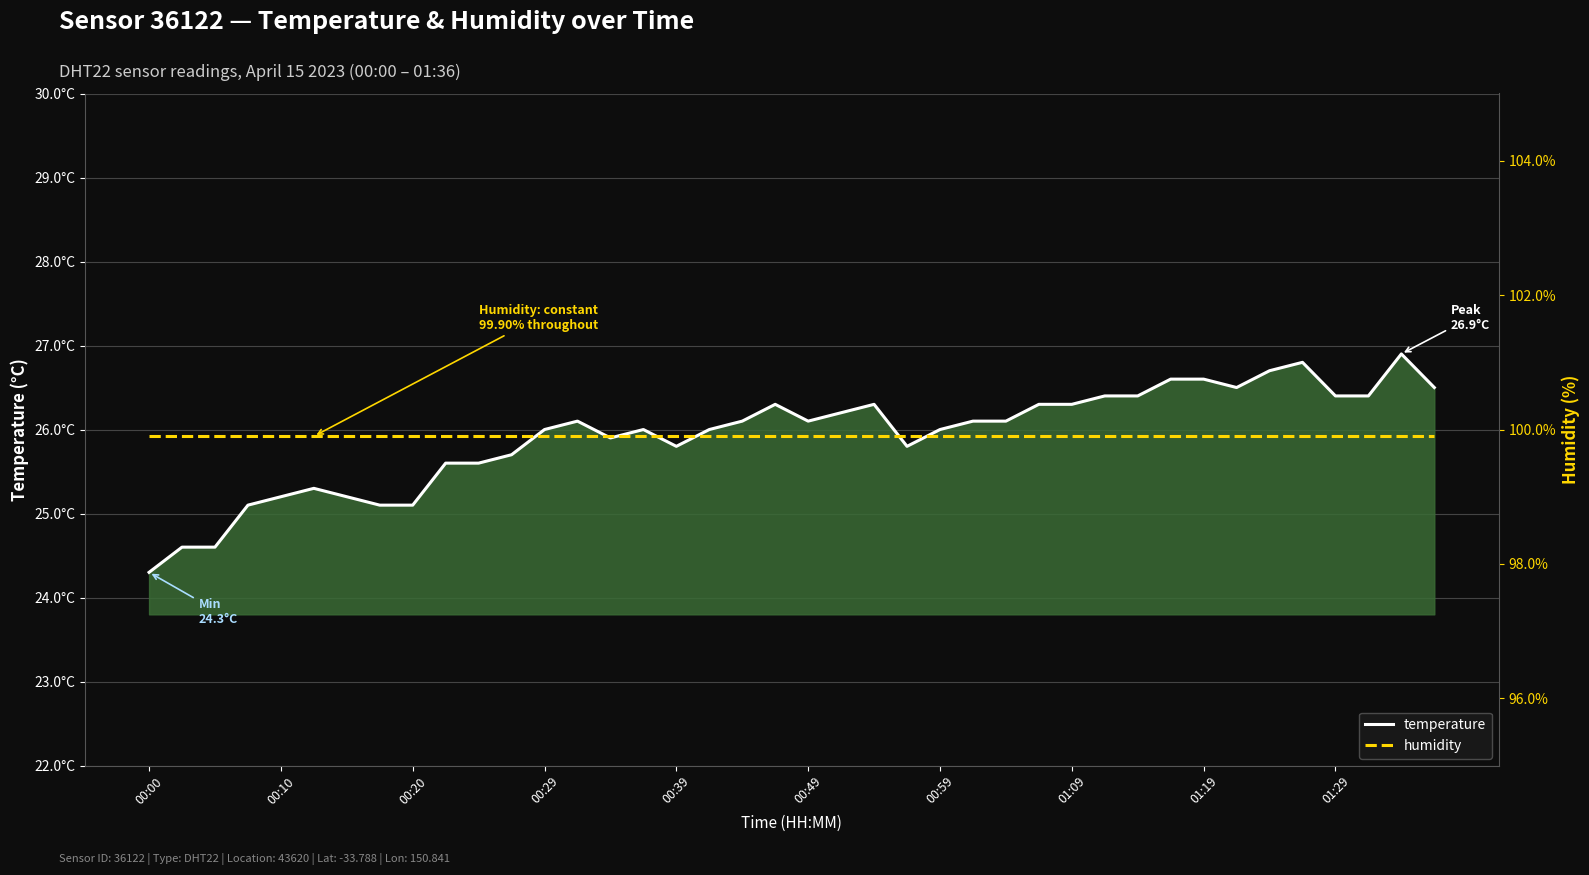

What is the maximum value for temperature?

26.9